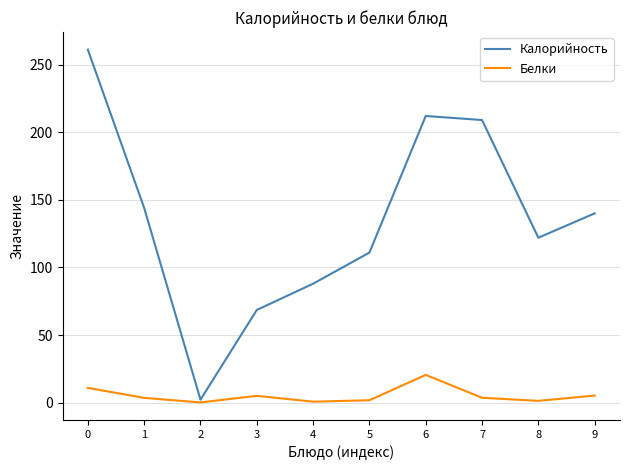

What is the highest value of the Калорийность series?

261.0